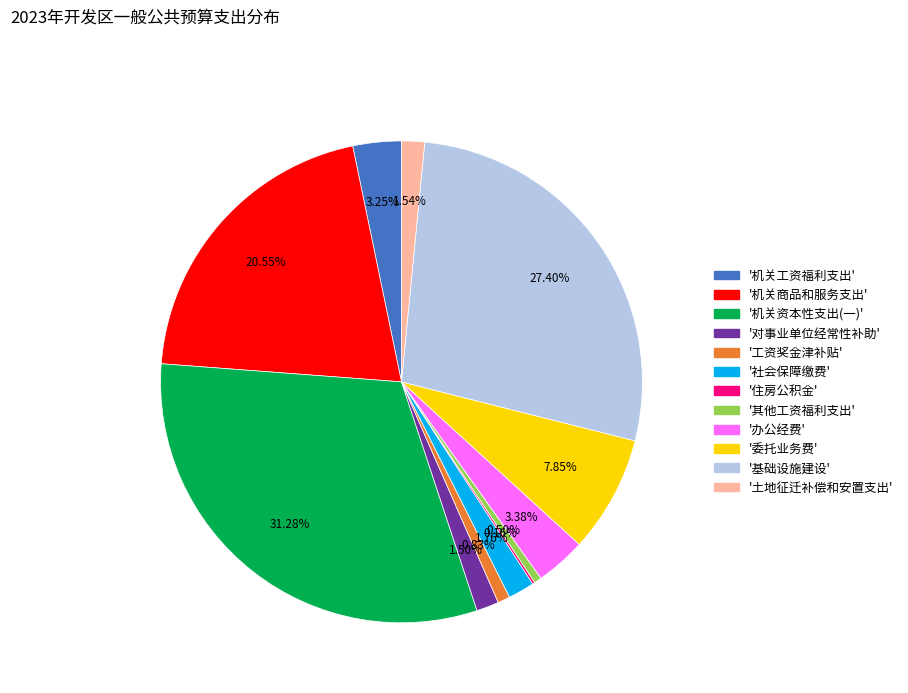

Is there any slice that represents more than half of the pie?

No